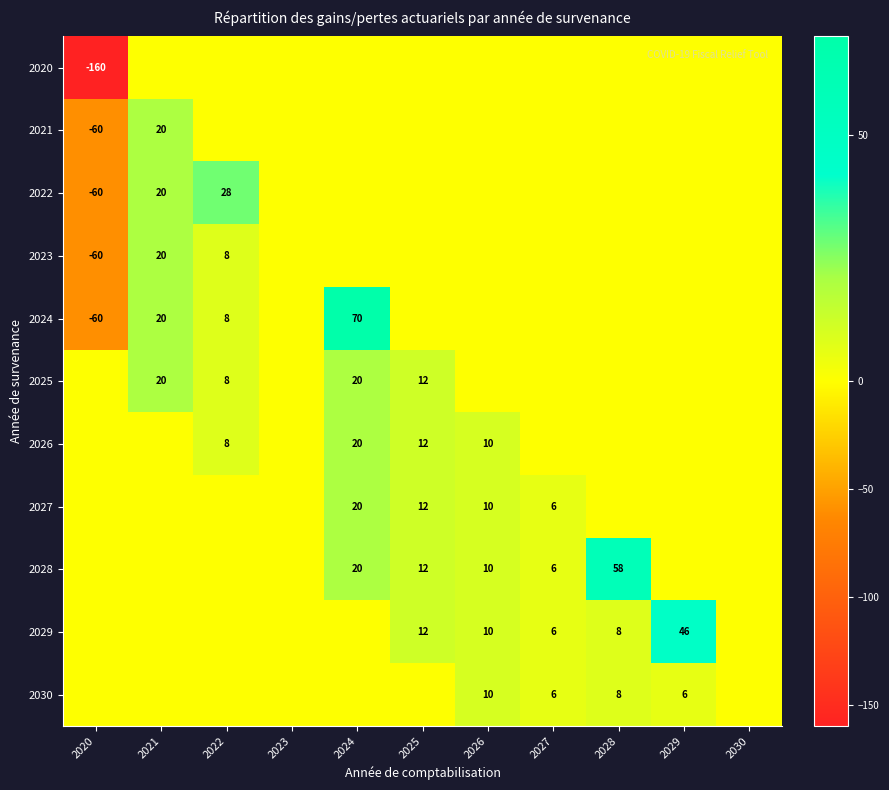

The value of 2025 at 2021 is 12. True or false?

False